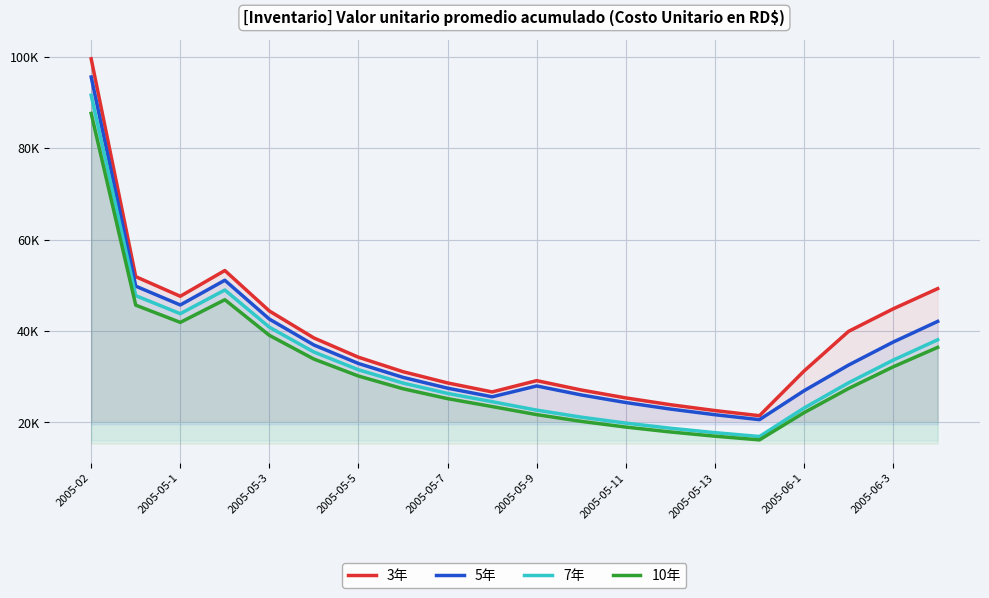

Where is the first local minimum for 3年?

2005-05-1